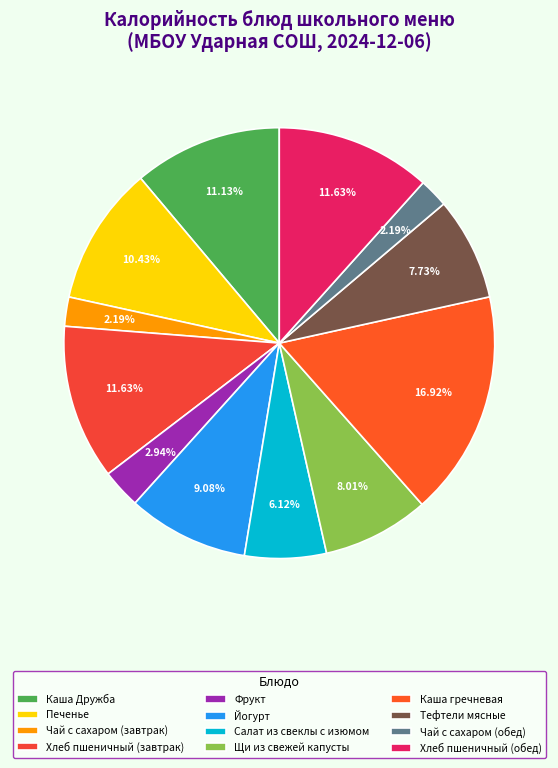

Is the sum of Чай с сахаром (обед) and Печенье greater than half?

No